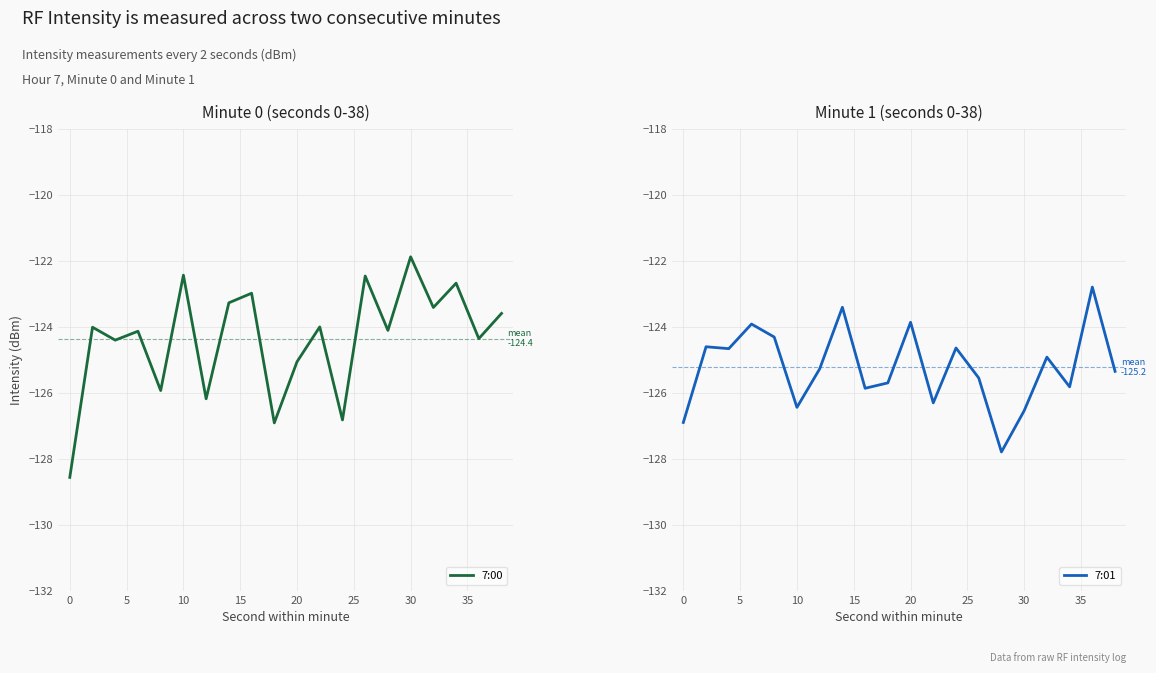

The 7:01 series shows -80.7 at 17. True or false?

False